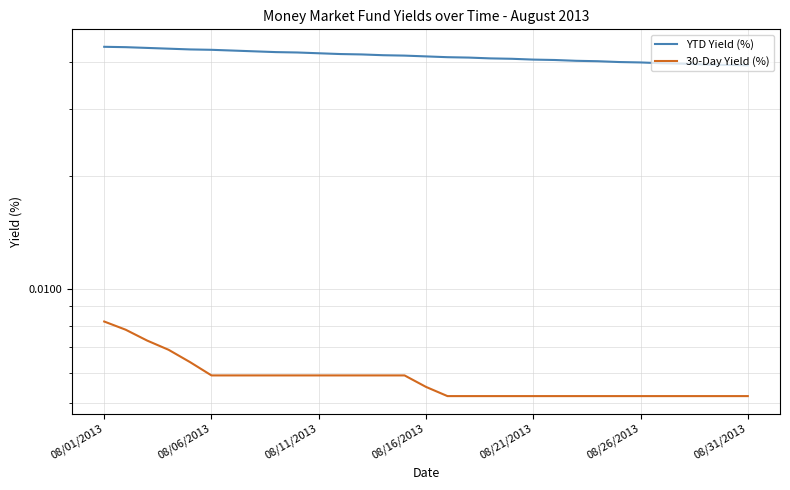

The 30-Day Yield (%) series shows 0.0 at 18. True or false?

False